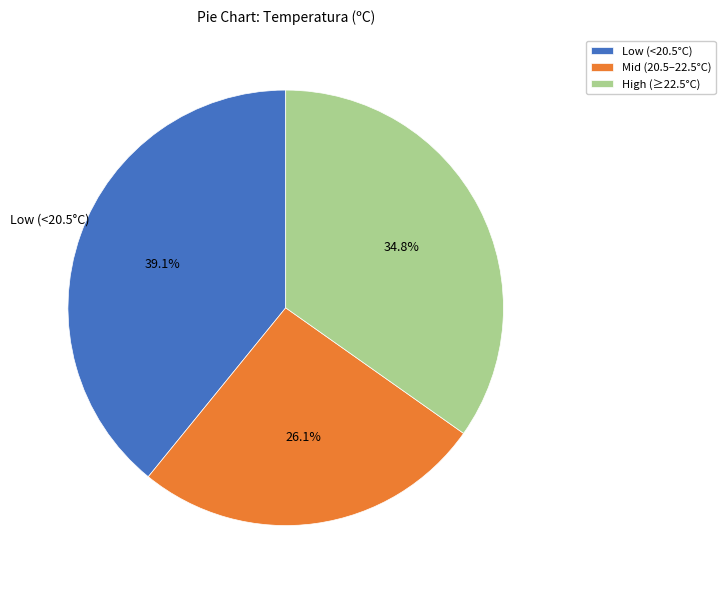

What is the ratio of the value at High (≥22.5°C) to the value at Mid (20.5–22.5°C)?

1.3